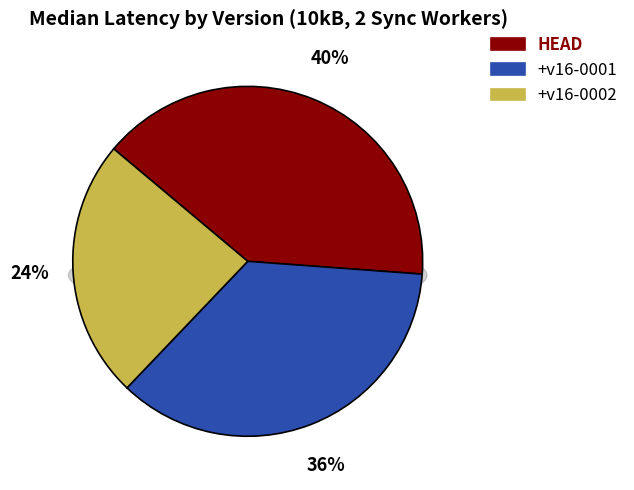

Count the number of slices in the pie.

3